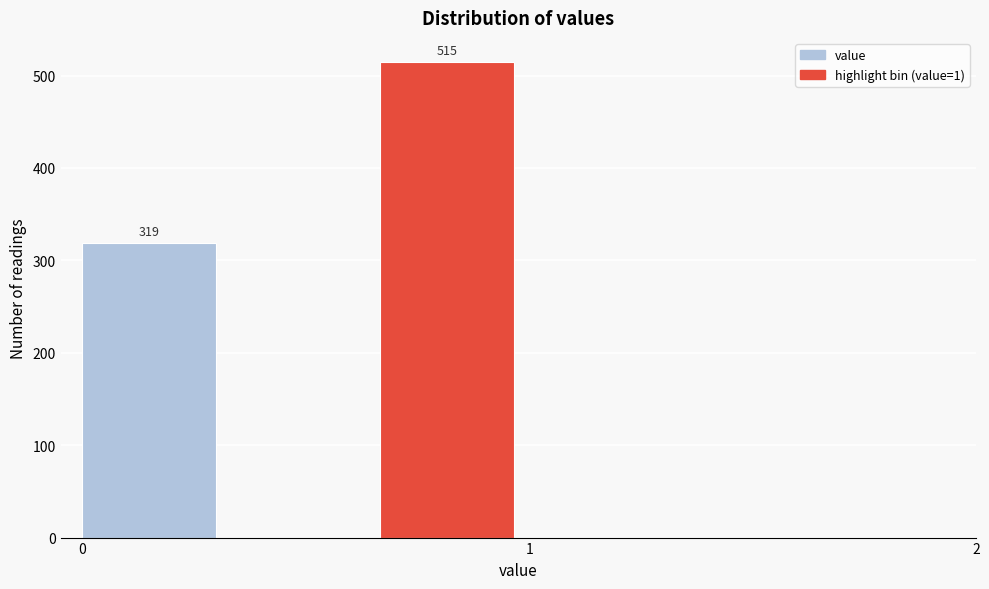

Around what value on the x-axis is the tallest bar? Give the approximate position of its centre, as read against the axis.

0.8